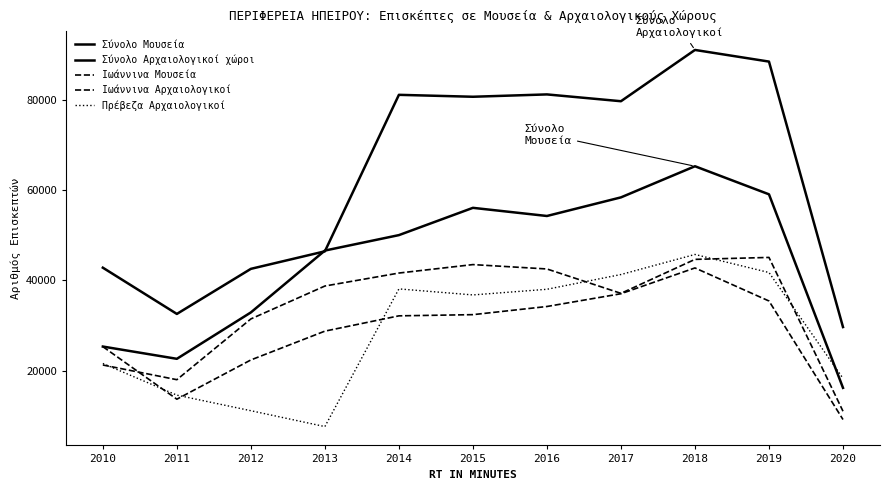

How many lines are shown in the chart?

5